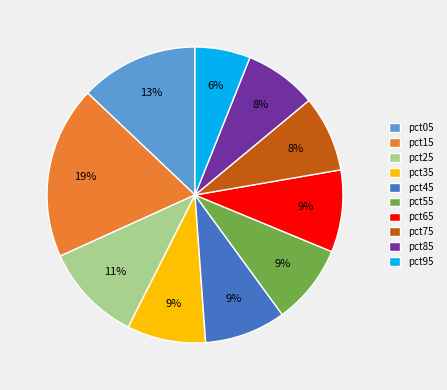

Is the sum of pct65 and pct45 greater than half?

No